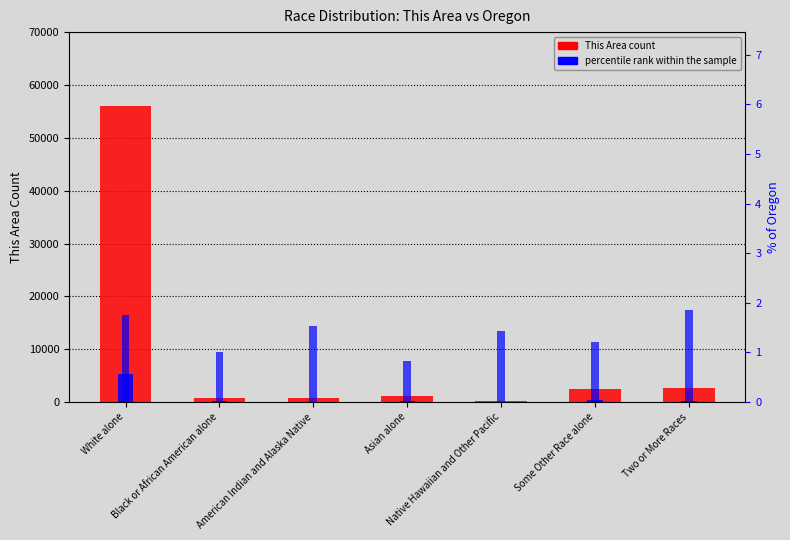

What is the sum of all Oregon share (scaled) values?

6404.9